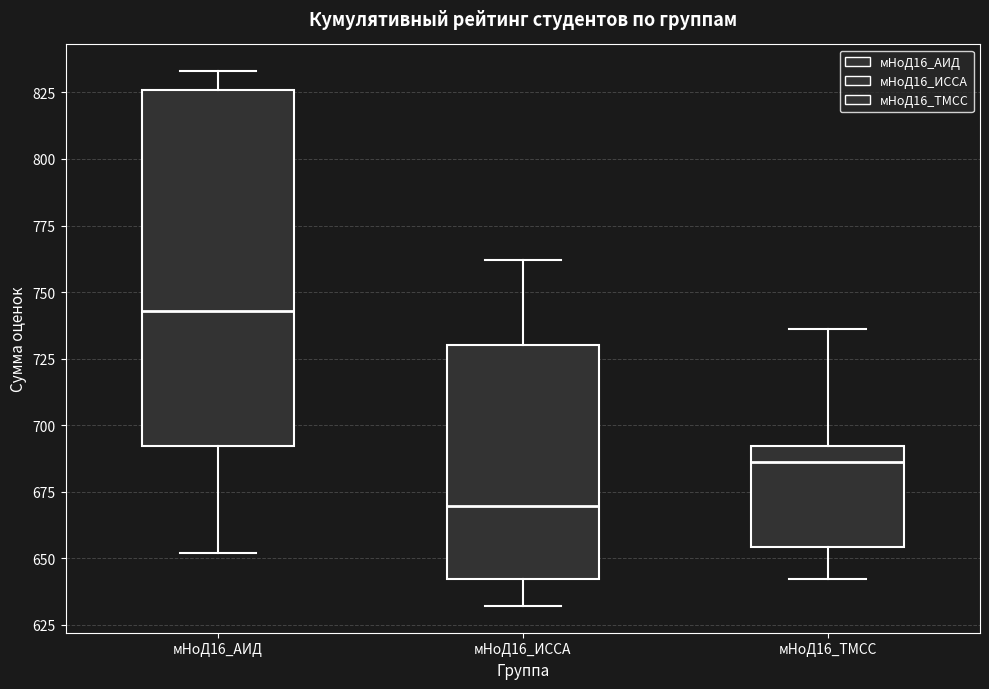

Reading left to right, read every box against the y-axis: the position of its median line, the range the box covers, and the ends of its whiskers. The values are not printed on the chart, so give them approximately, as read against the axis.

мНоД16_АИД: median 745, box 690 to 825, whiskers 650 to 835
мНоД16_ИССА: median 670, box 640 to 730, whiskers 630 to 760
мНоД16_ТМСС: median 685, box 655 to 690, whiskers 640 to 735